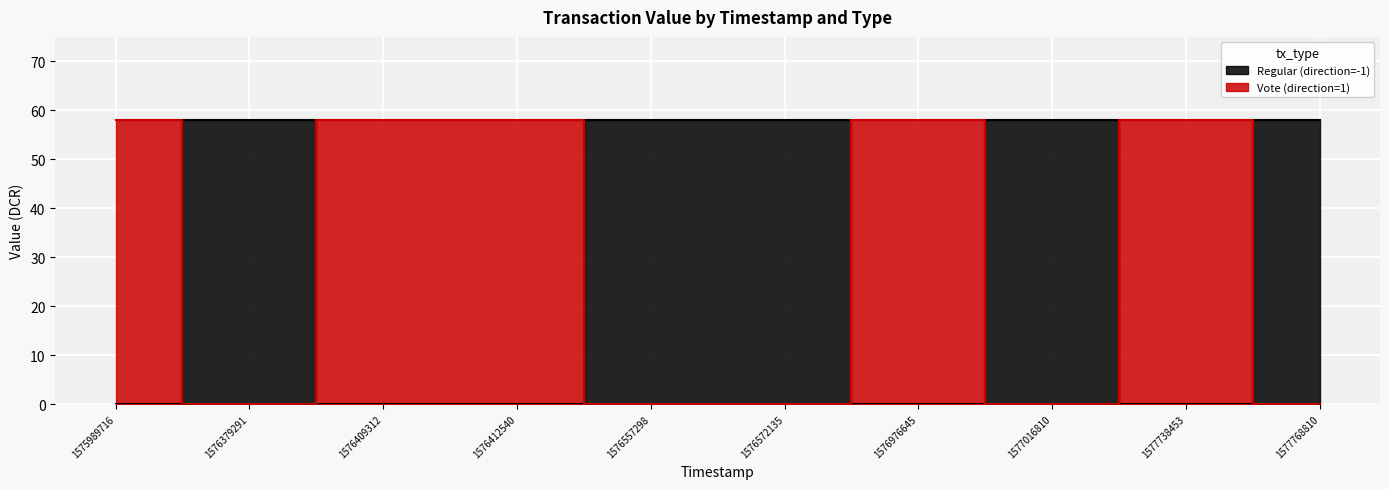

What is the value of the Regular (direction=-1) point at the 8th from the left?

58.1